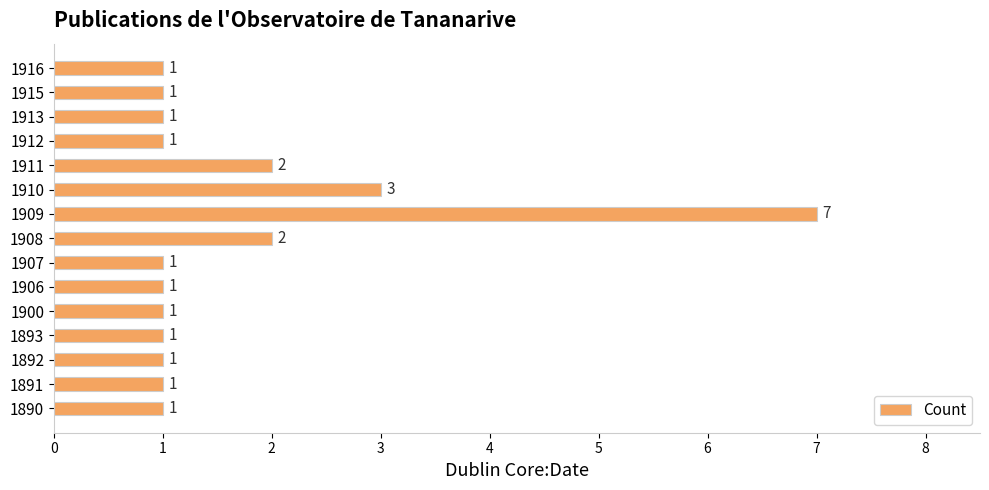

What is the smallest value displayed?

1